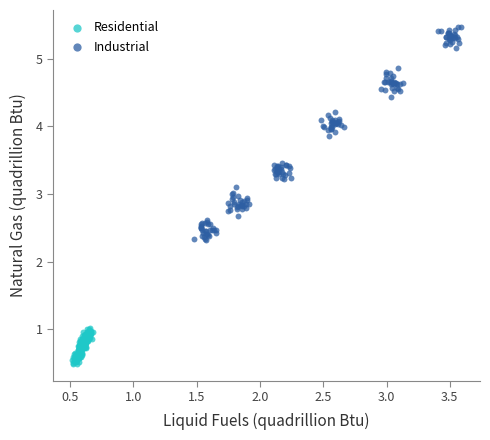

Which series has the widest spread of Y values?

Industrial